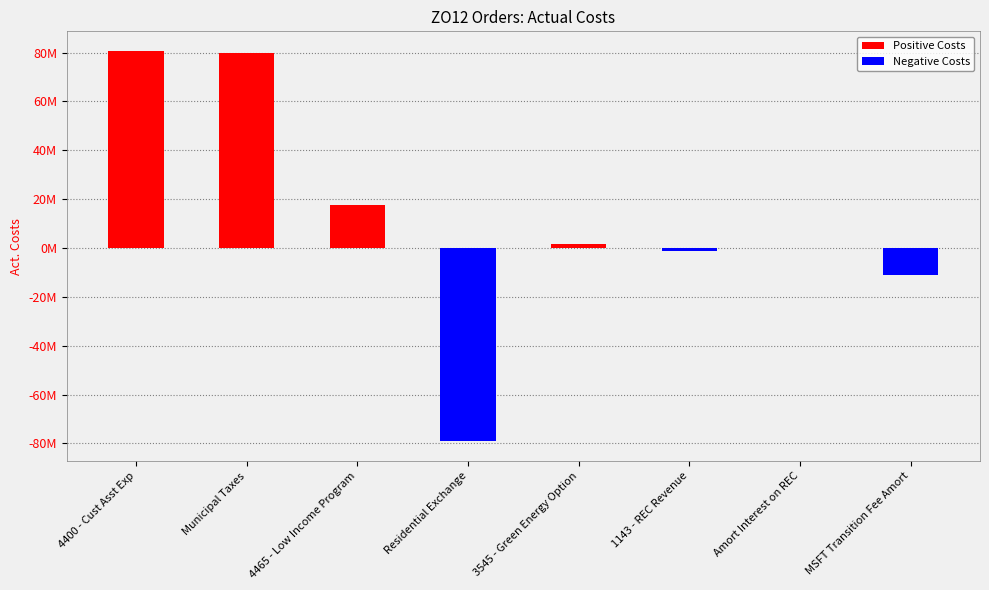

What is the label of the 7th bar from the left?

Amort Interest on REC